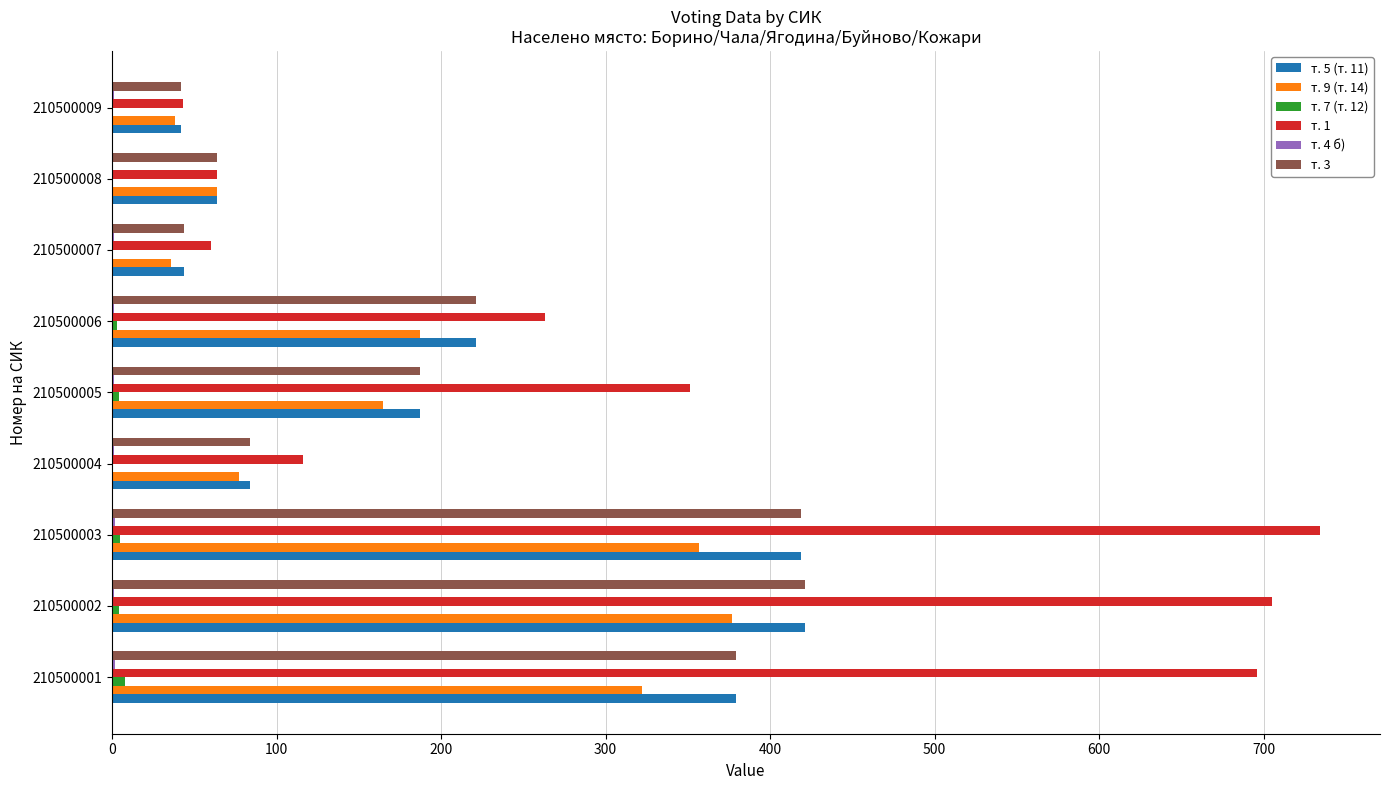

The т. 3 series shows 421 at 210500002. True or false?

True